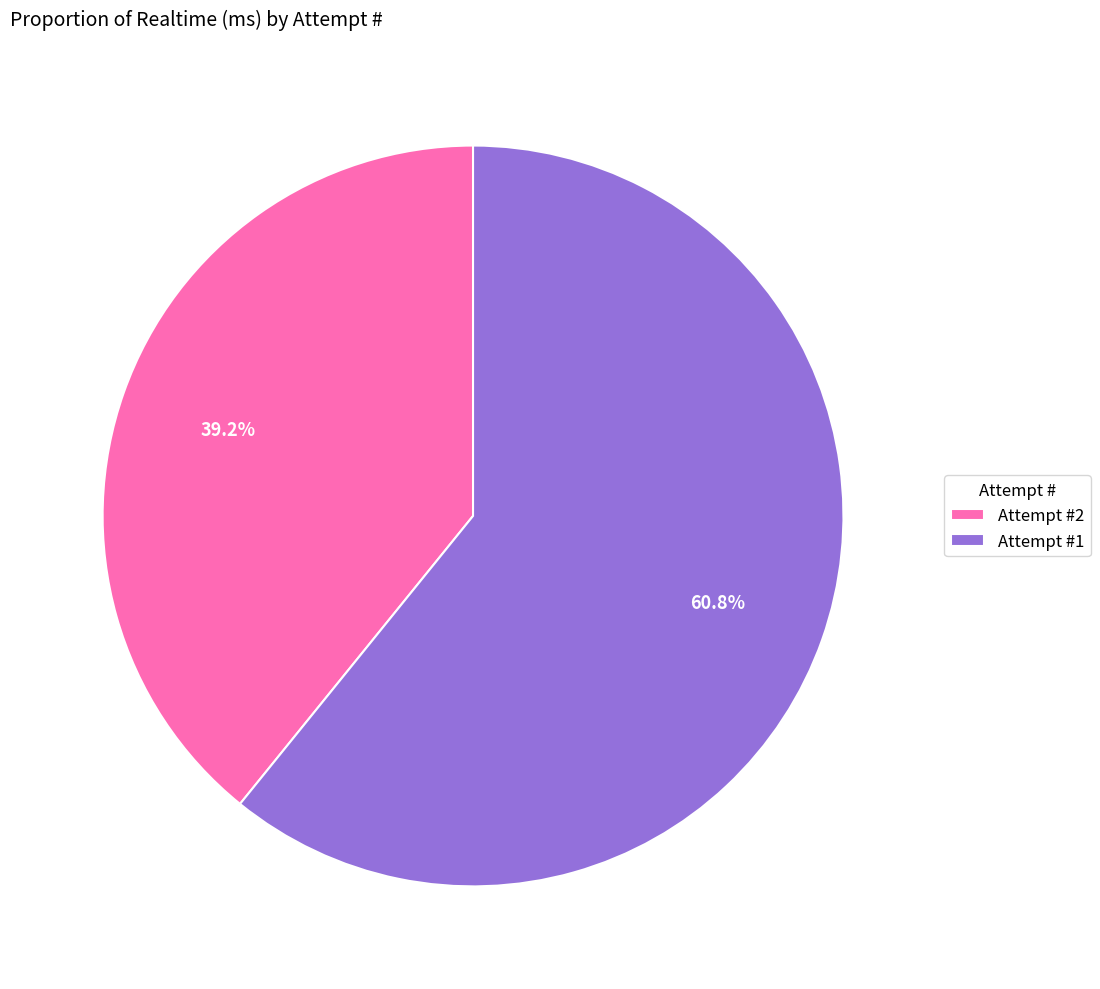

What is the majority slice?

Attempt #1